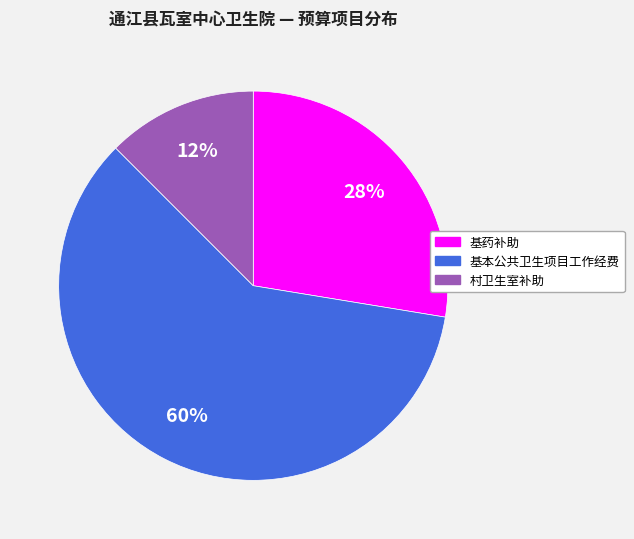

How many segments does this pie chart have?

3